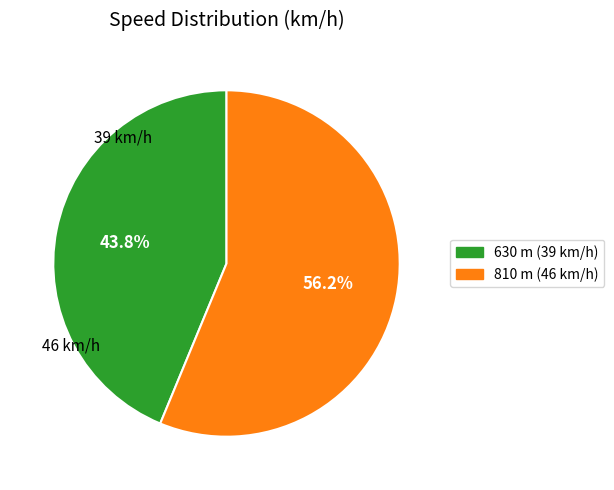

Count the number of slices in the pie.

2